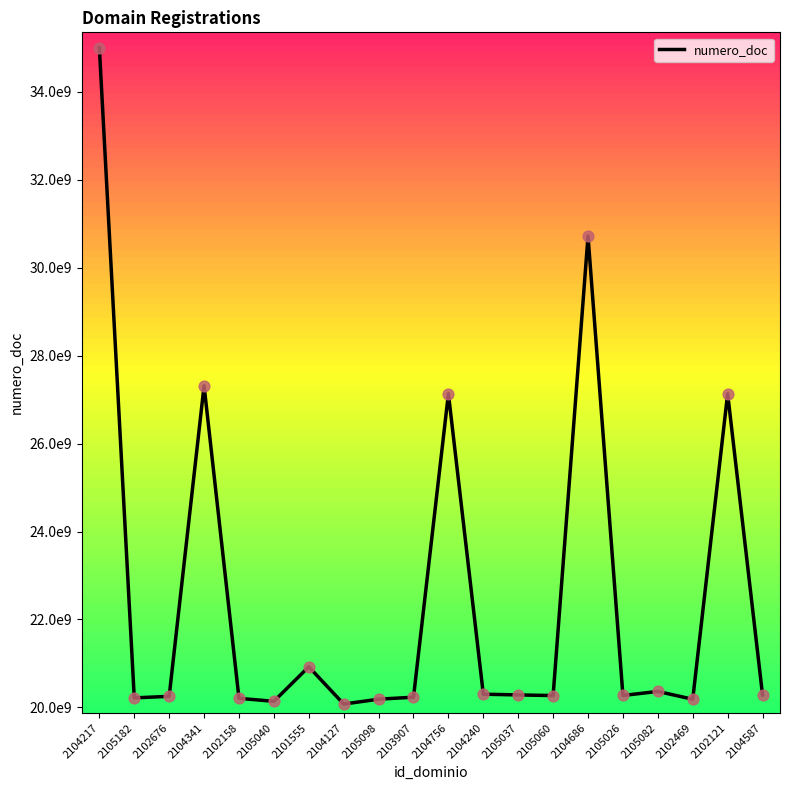

Approximately how many times larger is the value at 2105098 compared to 2104341?

0.7